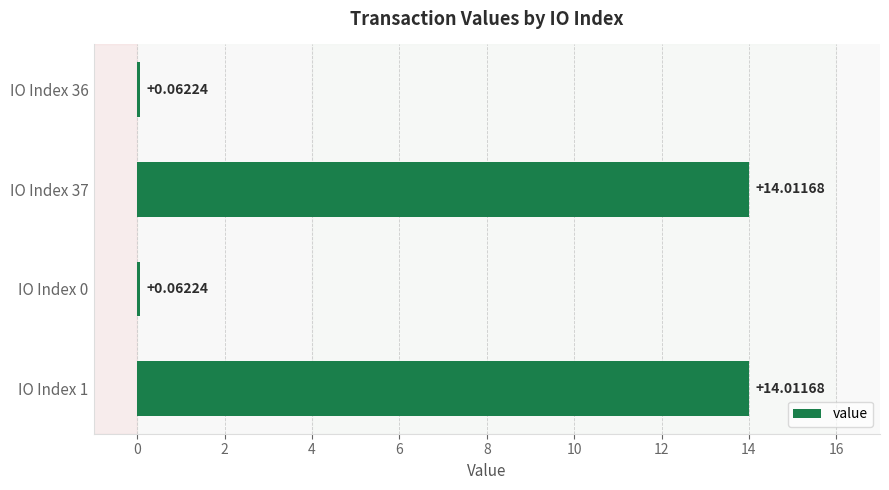

Which has a higher value, IO Index 0 or IO Index 1?

IO Index 1